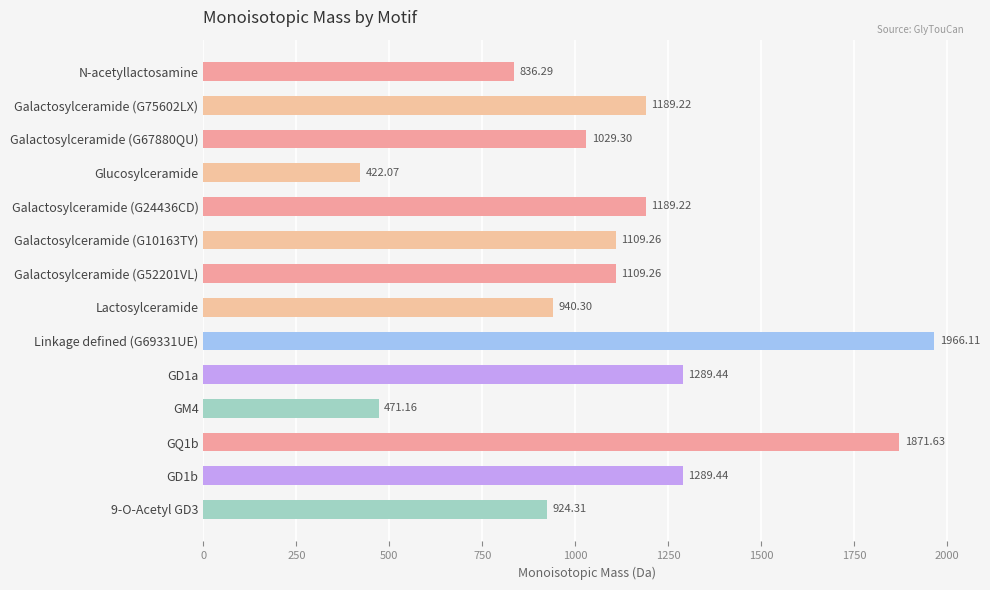

How many data points does each series have?

14